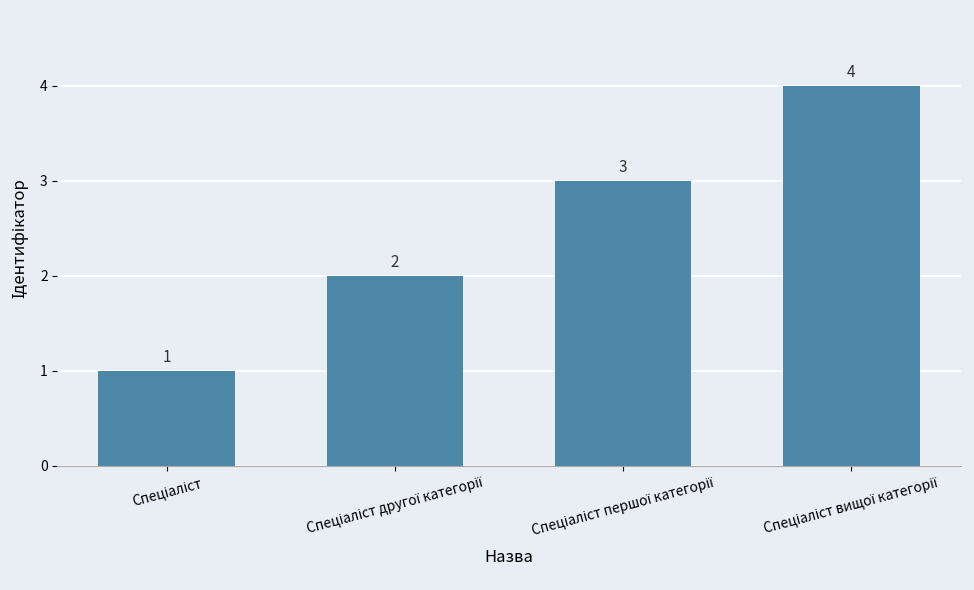

What is the sum of all values?

10